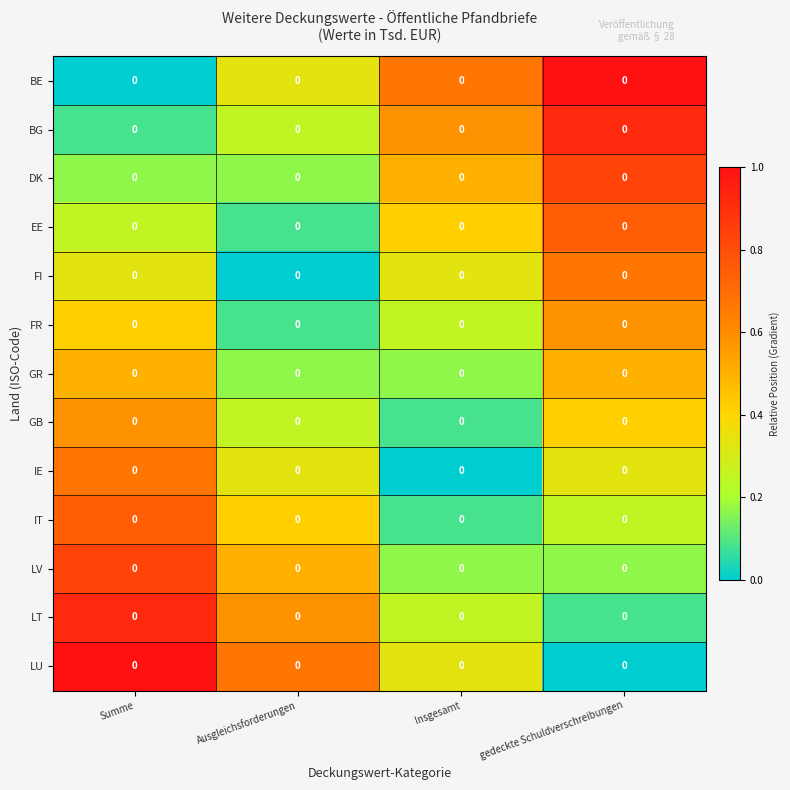

List the series in order of their peak value, highest first.

BE, LU, BG, LT, DK, LV, EE, IT, FI, IE, FR, GB, GR